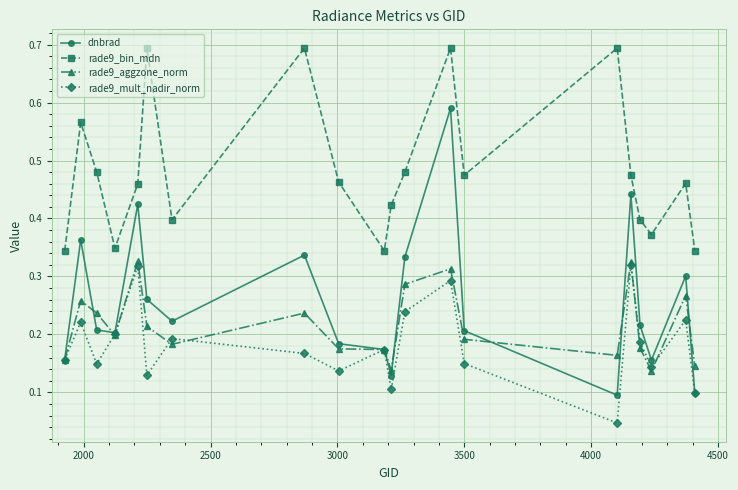

True or false: rade9_mult_nadir_norm has more than 1 interior local peaks.

True